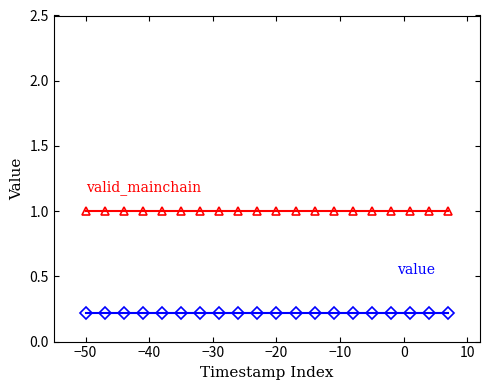

What is the greatest value displayed?

1.0